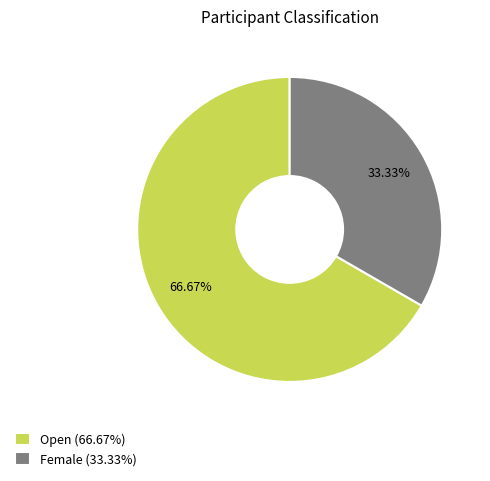

Is the sum of Open and Female greater than half?

Yes